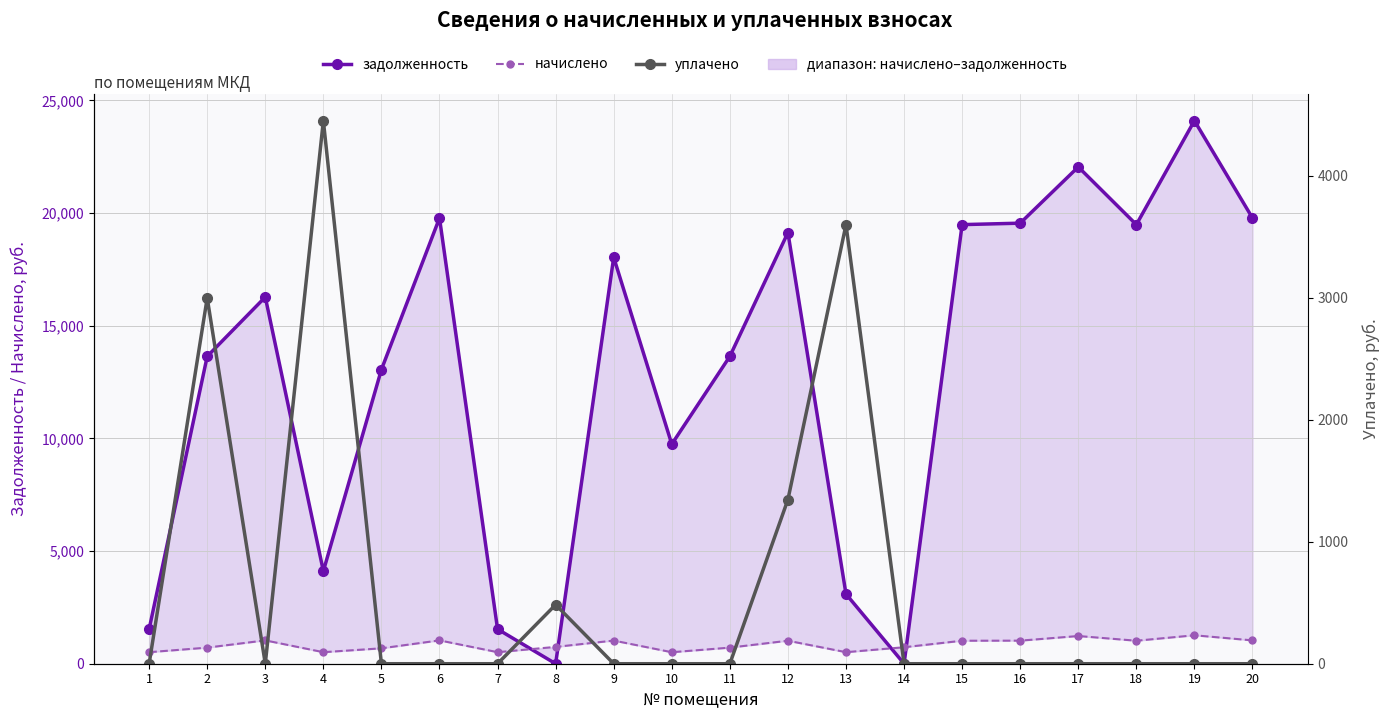

At which category does the chart reach its peak across all series?

19